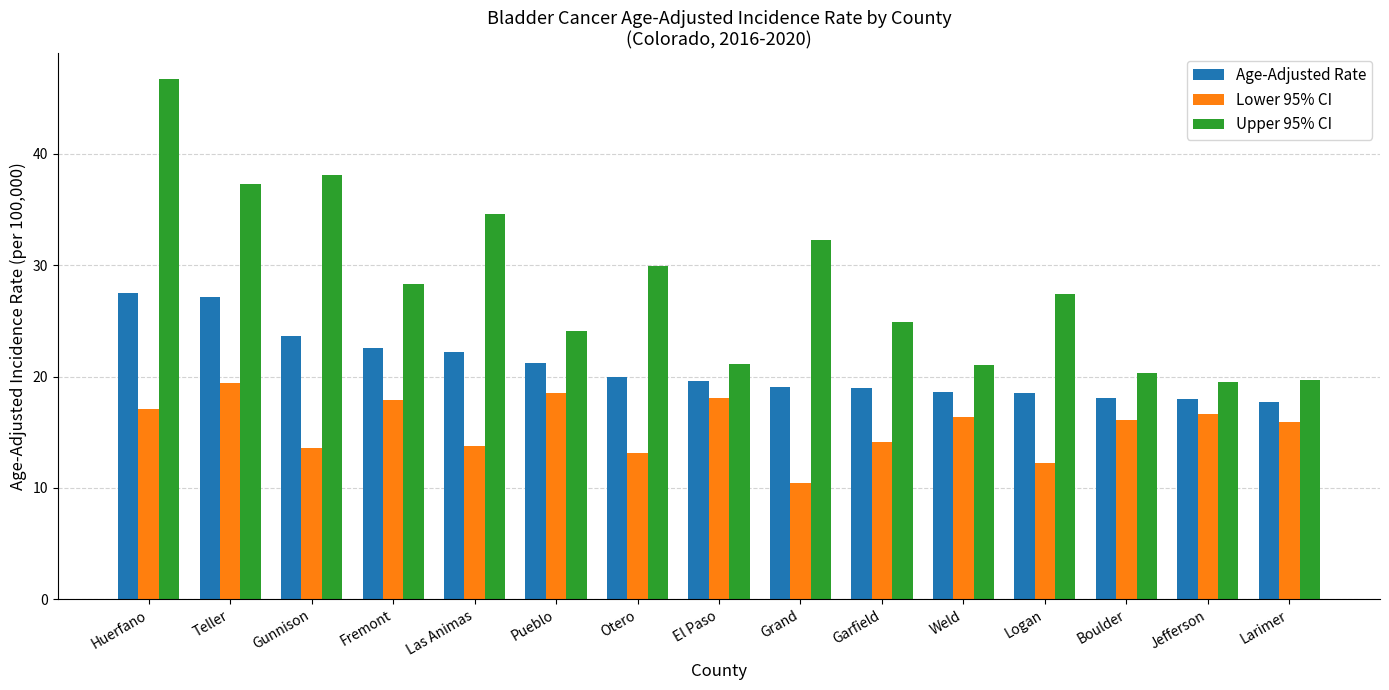

What is the value of the Lower 95% CI bar at the 4th from the left?

17.9